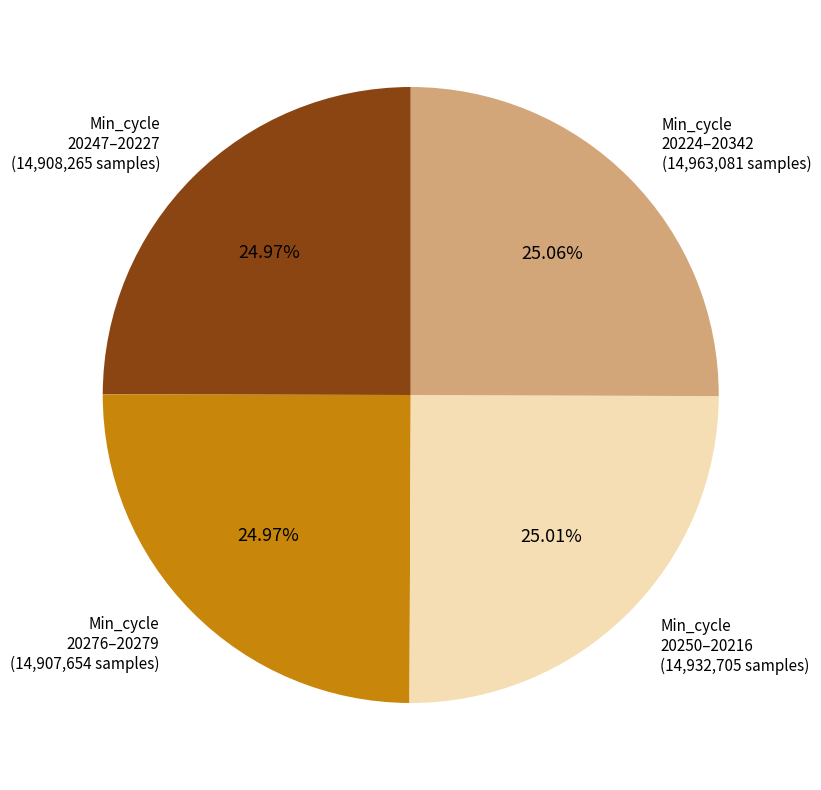

Is there a majority slice in this chart?

No